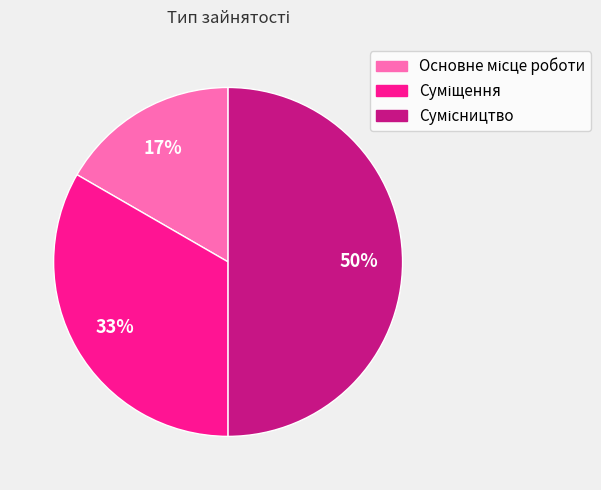

Count the number of slices in the pie.

3